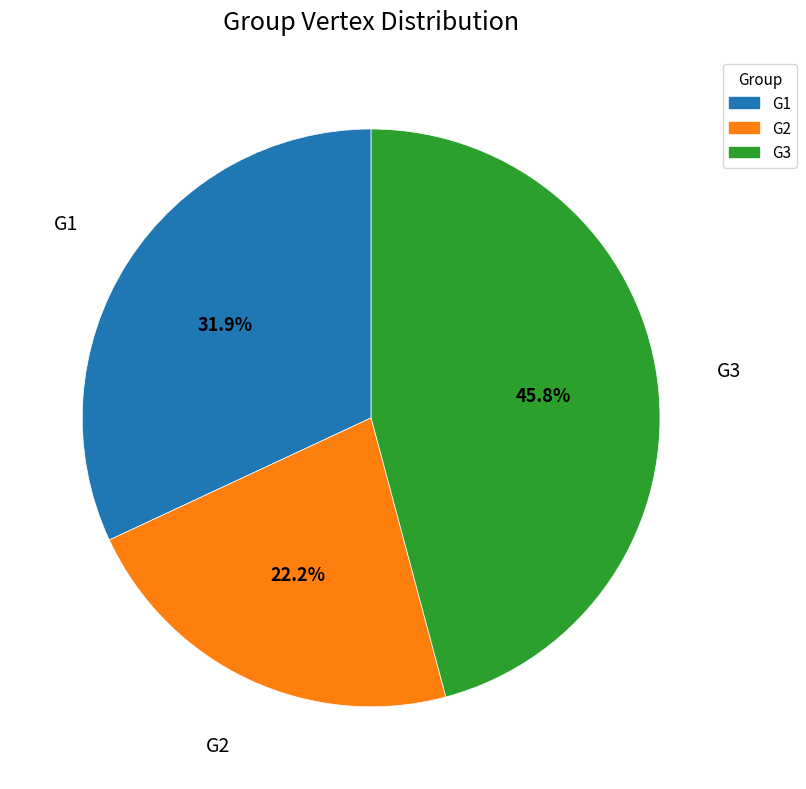

To the nearest percent, what percentage of the pie is G1?

32%